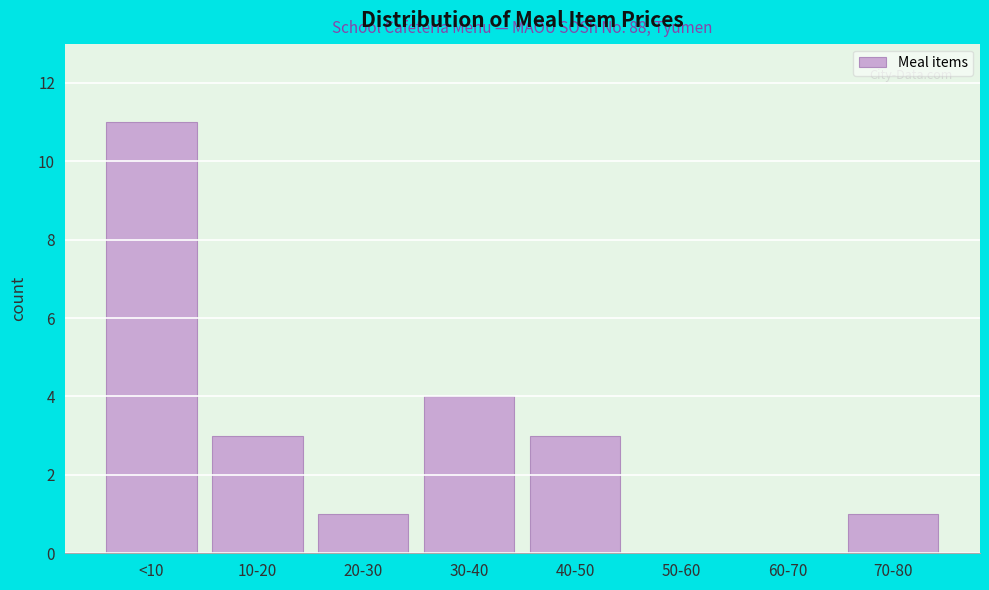

Reading left to right, extract all data points from this chart.

<10=11	10-20=3	20-30=1	30-40=4	40-50=3	50-60=0	60-70=0	70-80=1